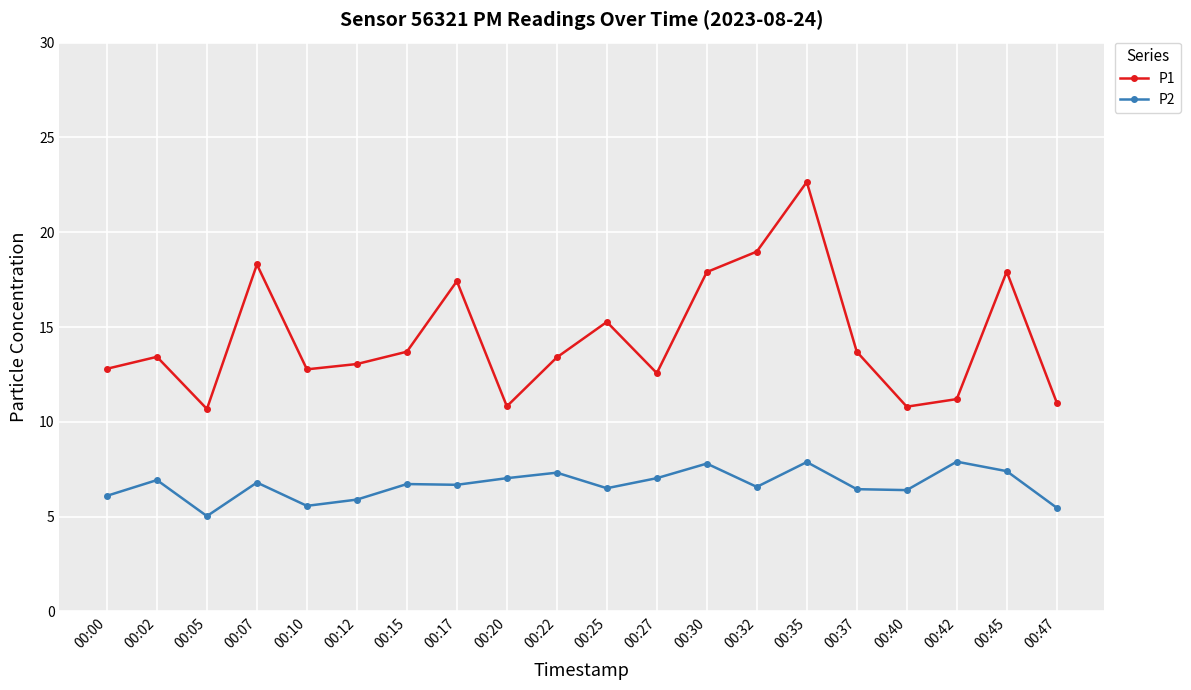

What is the minimum value shown in the chart?

5.0